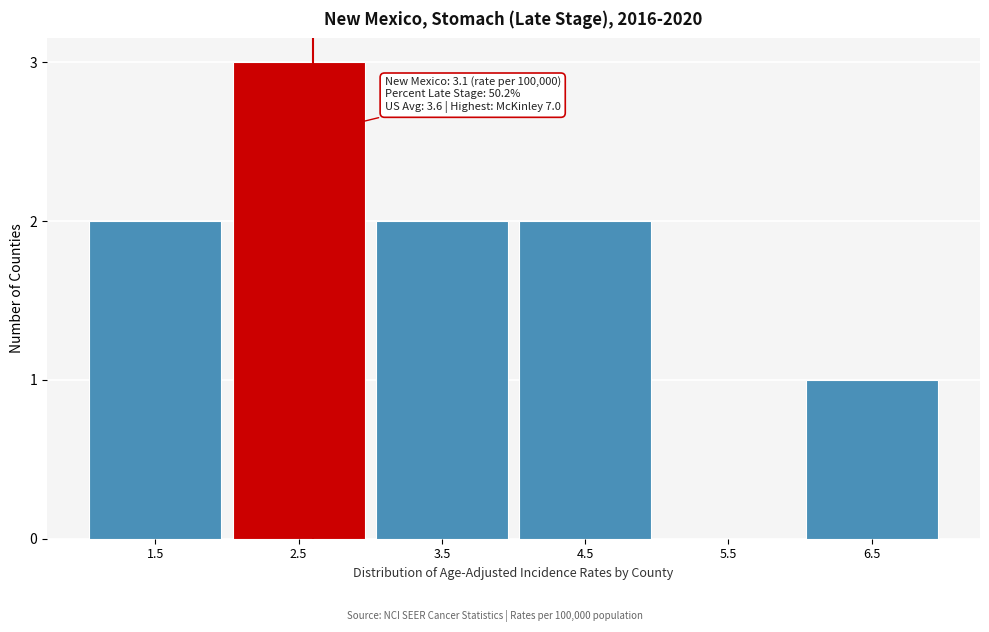

Reading left to right, transcribe all the data shown in this chart.

1.5=2	2.5=3	3.5=2	4.5=2	5.5=0	6.5=1